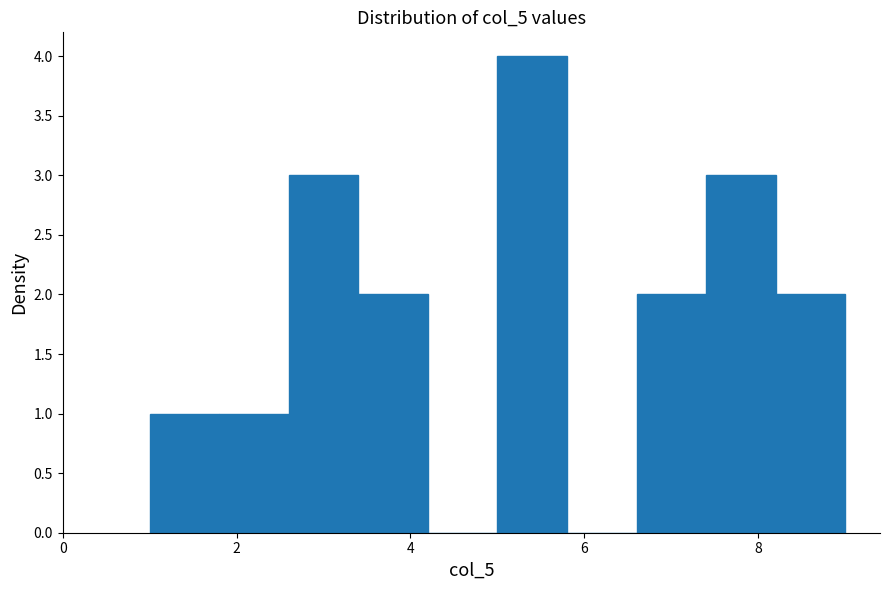

Over which range of the x-axis is the bar tallest?

5.0 to 5.8